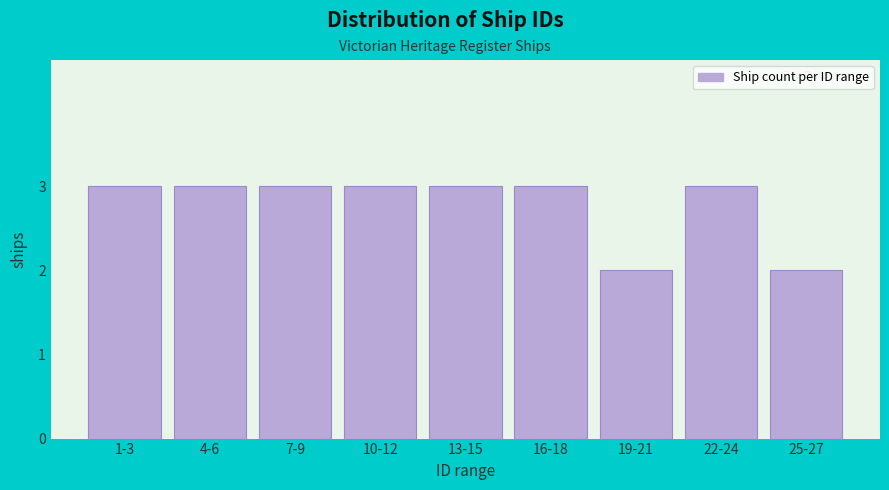

Reading right to left, extract all data points from this chart.

25-27=2	22-24=3	19-21=2	16-18=3	13-15=3	10-12=3	7-9=3	4-6=3	1-3=3